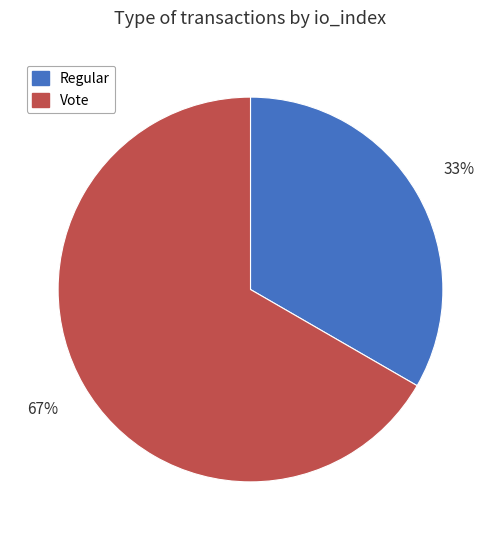

Do Vote and Regular together represent more than half of the pie?

Yes